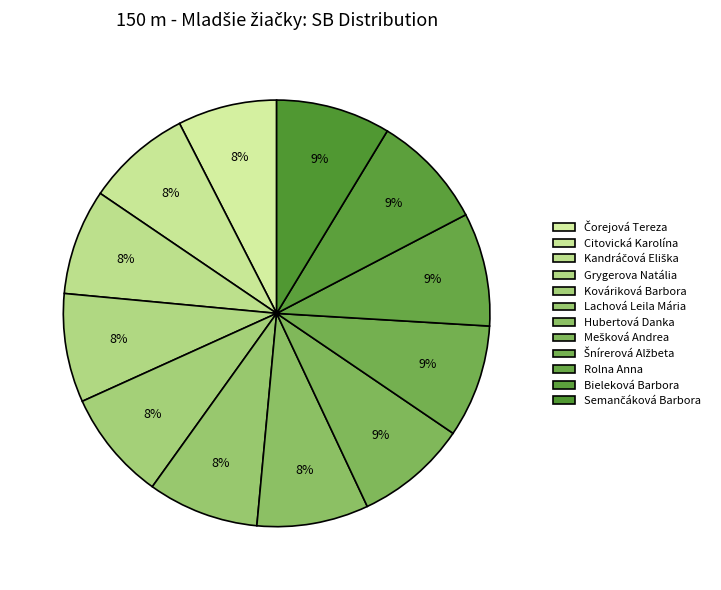

Does any single category account for the majority?

No